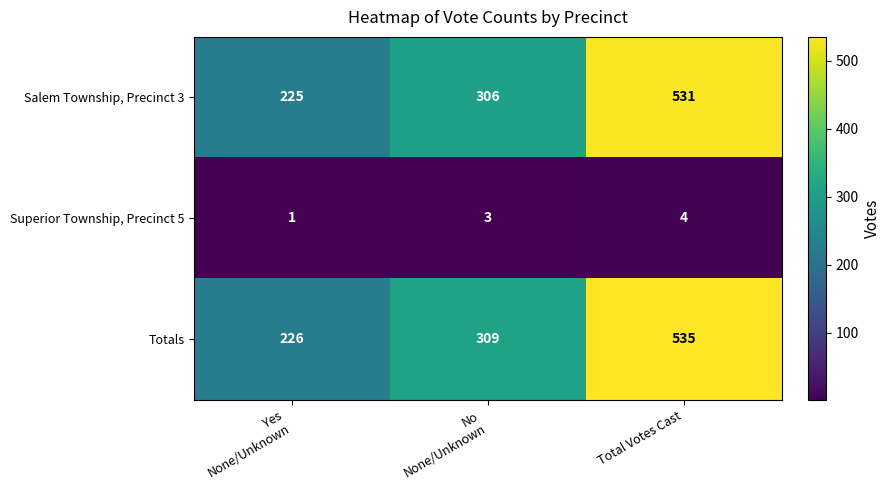

Is it true that Superior Township, Precinct 5 equals 4 at Total Votes Cast?

True